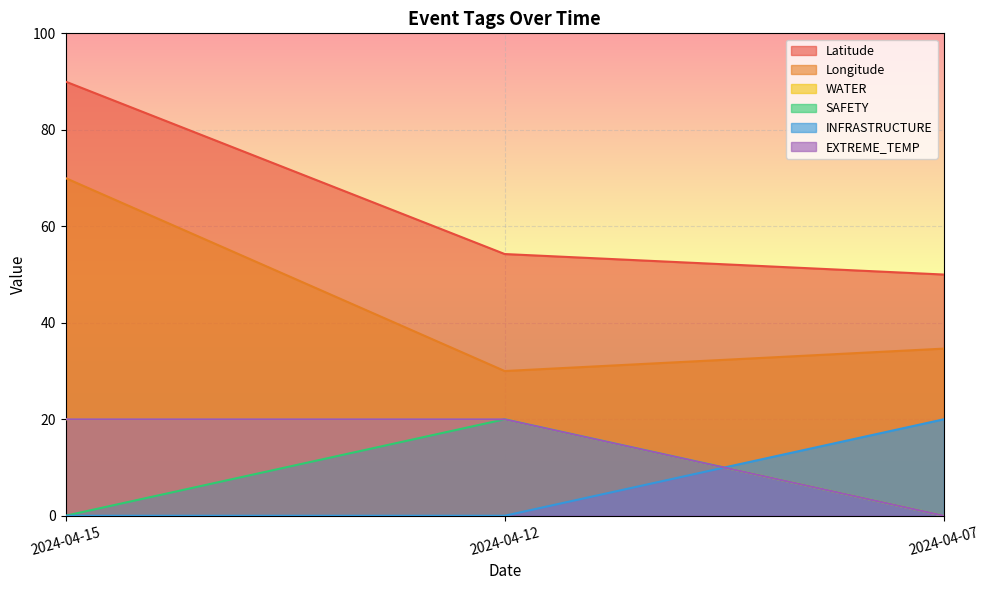

Is it true that Longitude equals 16.3 at 2024-04-15?

False